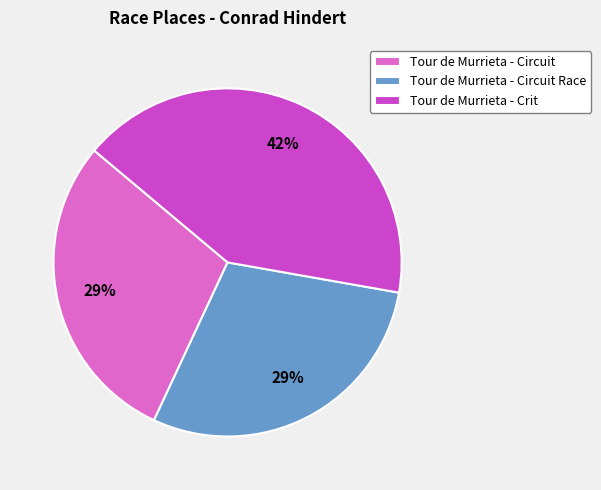

True or false: Tour de Murrieta - Crit accounts for 50% of the total.

False